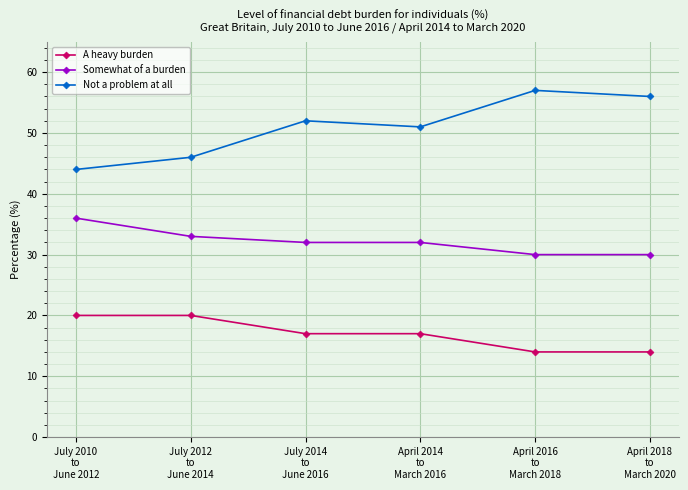

True or false: Somewhat of a burden and Not a problem at all cross at least once.

False